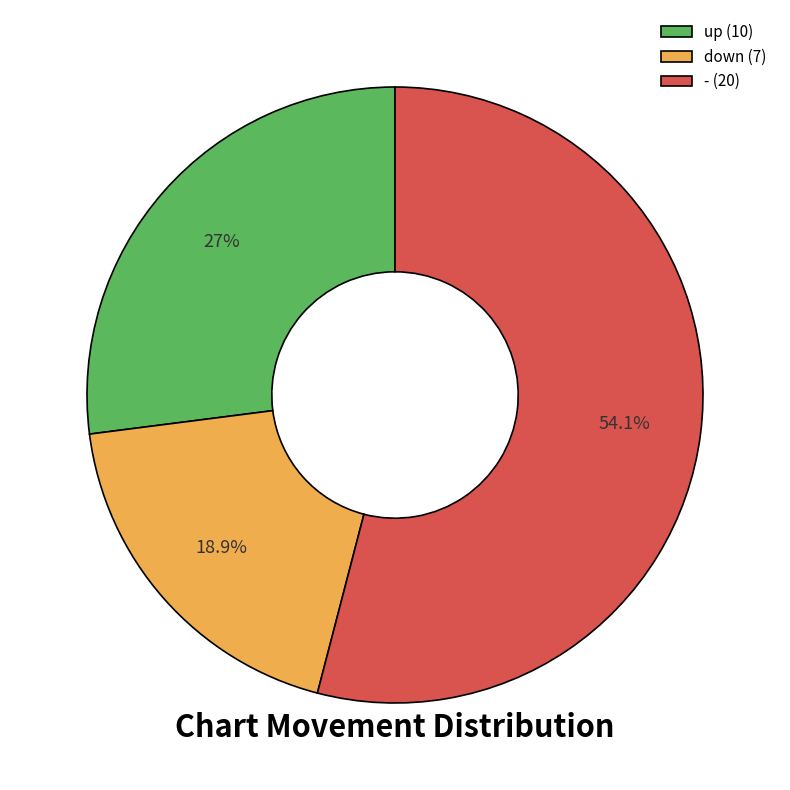

How many slices are in this pie chart?

3